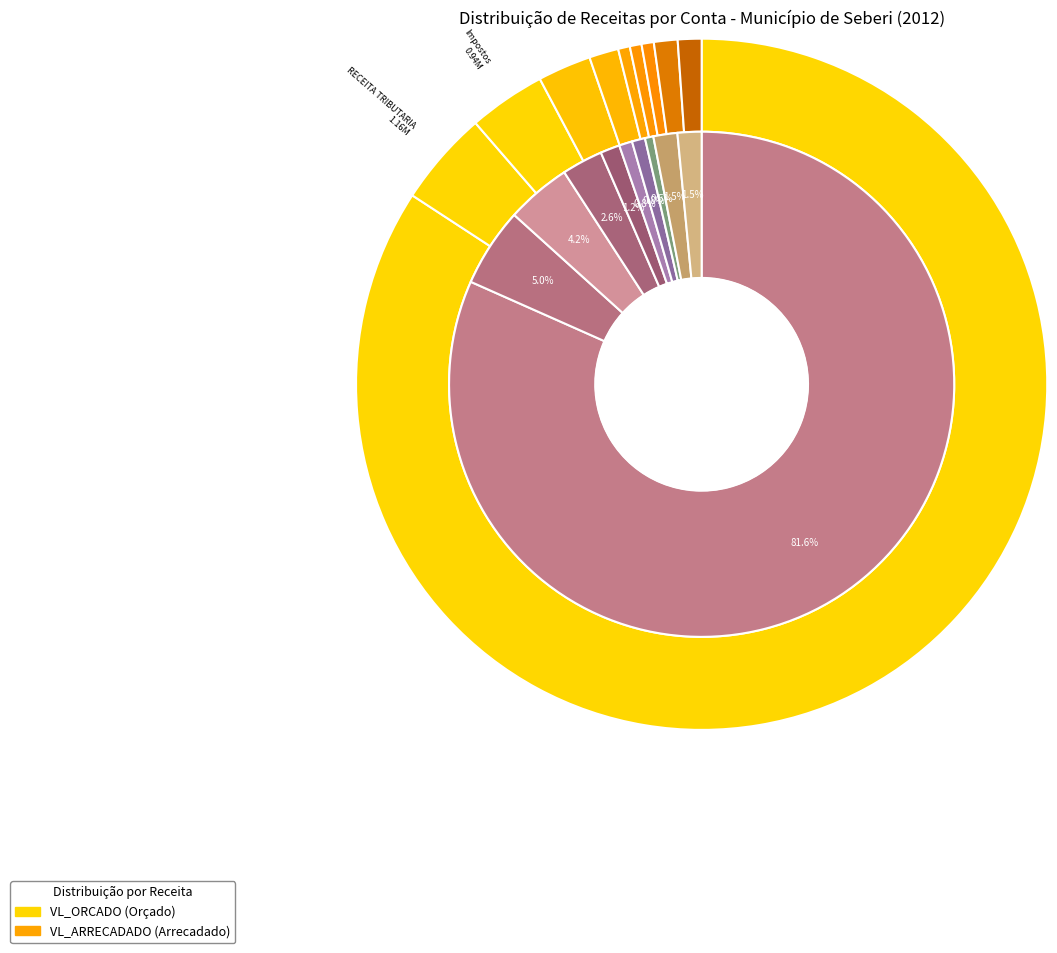

Rank the series by their maximum value, from highest to lowest.

vl_arrecadado, vl_orcado